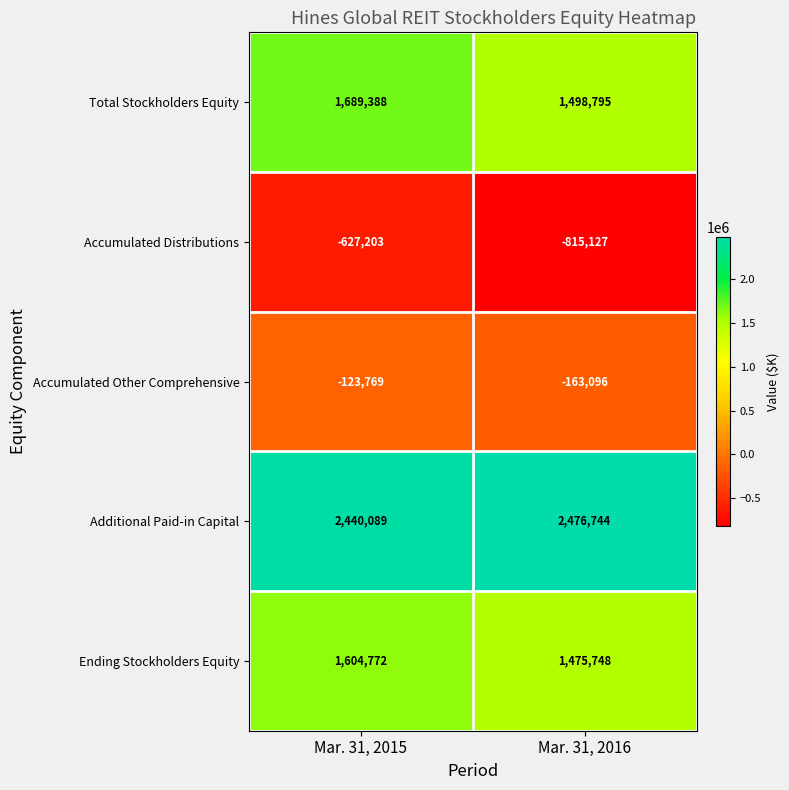

At Mar. 31, 2016, list the series in order from smallest to largest.

Accumulated Distributions, Accumulated Other Comprehensive, Ending Stockholders Equity, Total Stockholders Equity, Additional Paid-in Capital